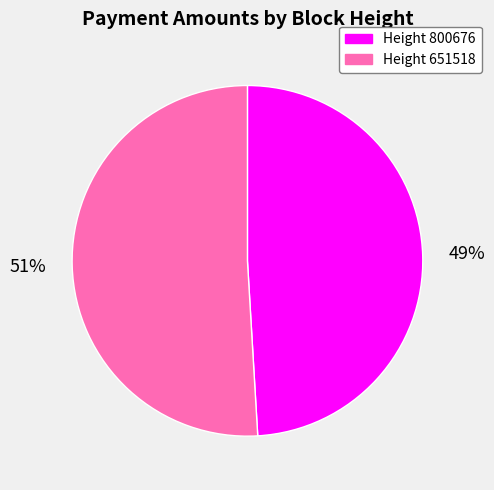

Is there a majority slice in this chart?

Yes